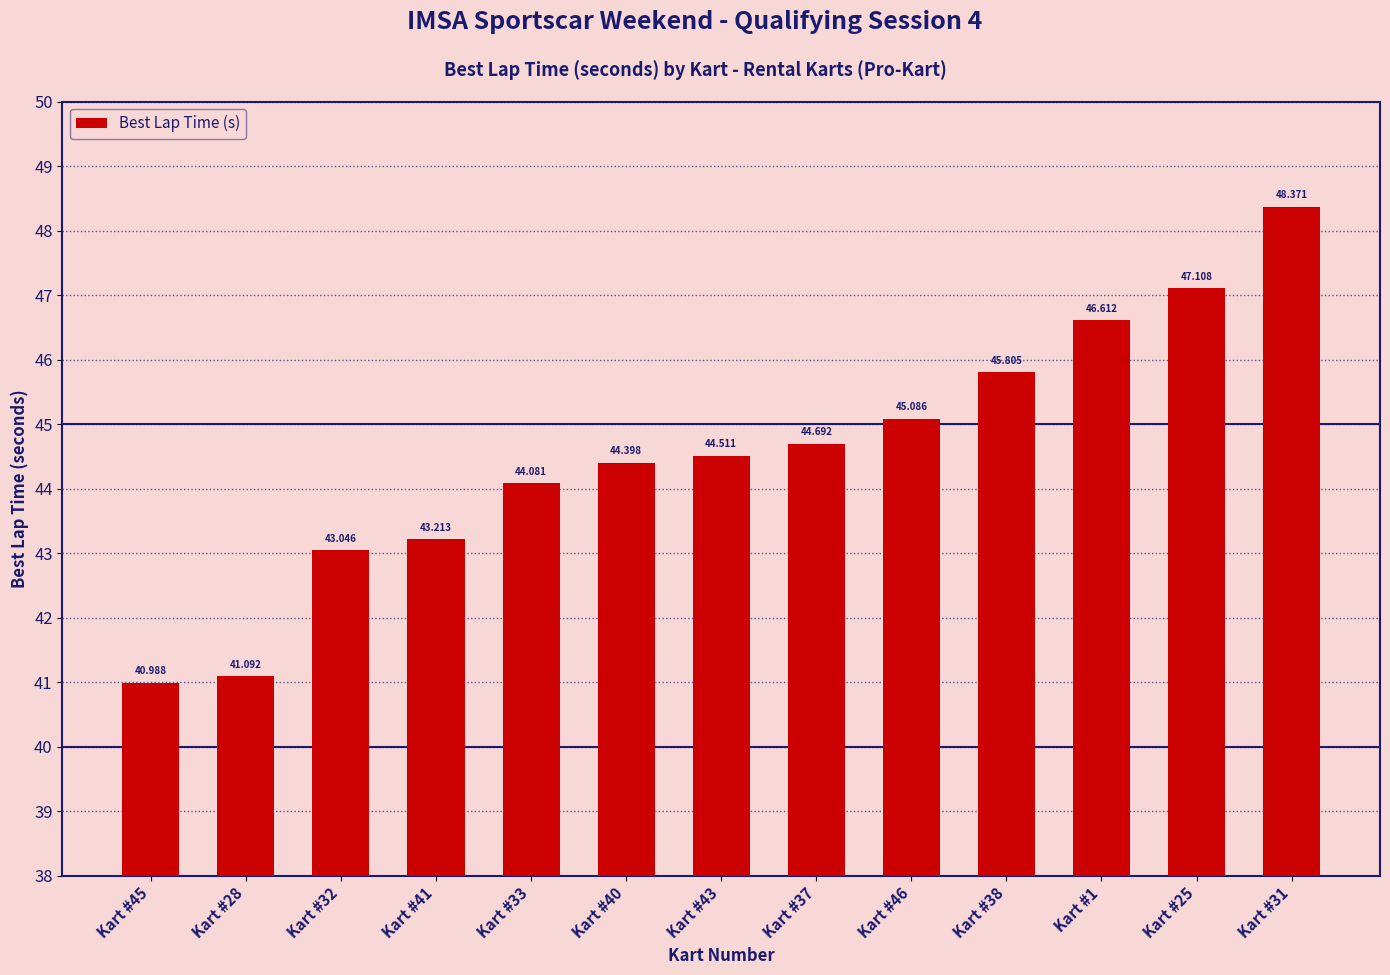

Are the bars grouped side by side (vs. stacked)?

No